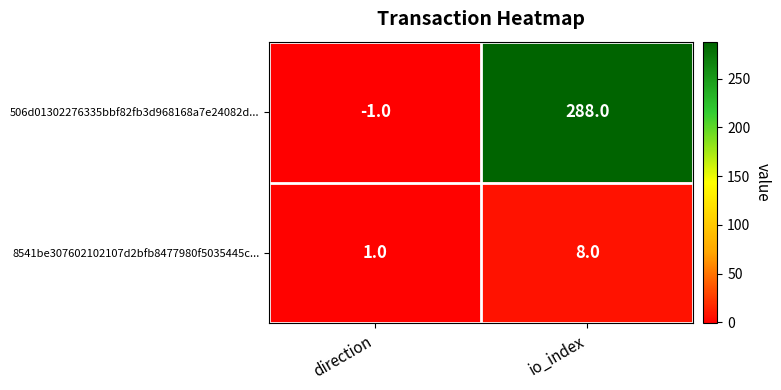

Is the value of 8541be307602102107d2bfb8477980f5035445c... at io_index greater than the value of 506d01302276335bbf82fb3d968168a7e24082d... at direction?

Yes